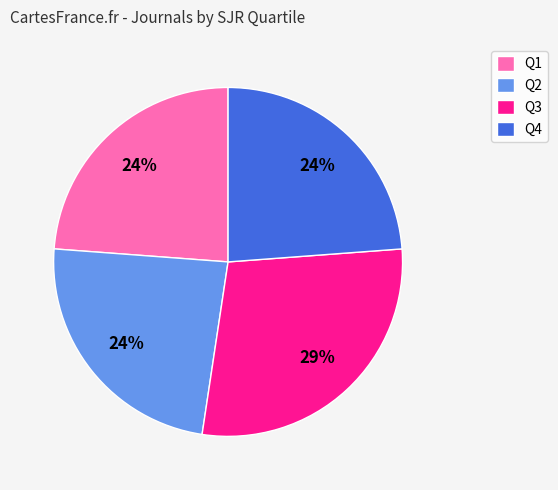

The Q1 slice represents 24% of the pie. True or false?

True